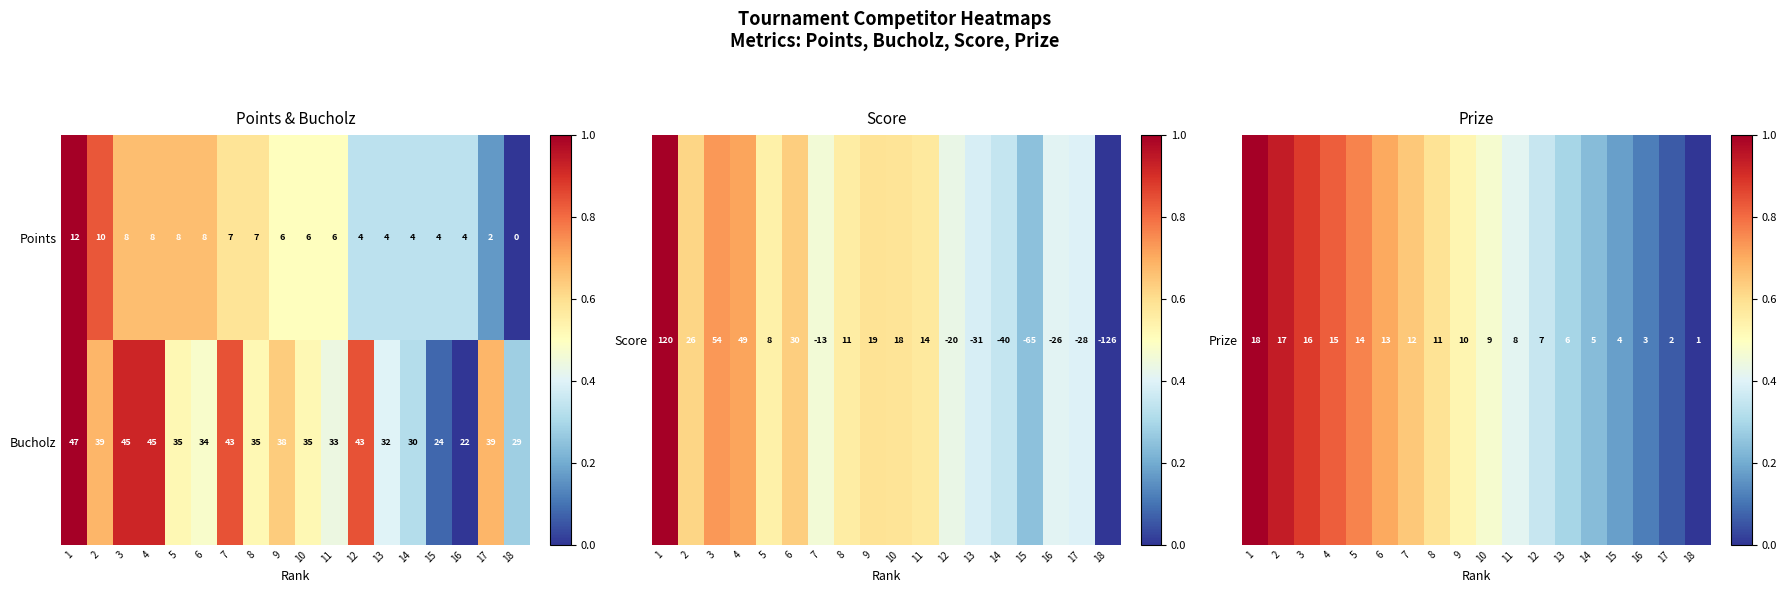

Which series has the largest total across all categories?

Bucholz